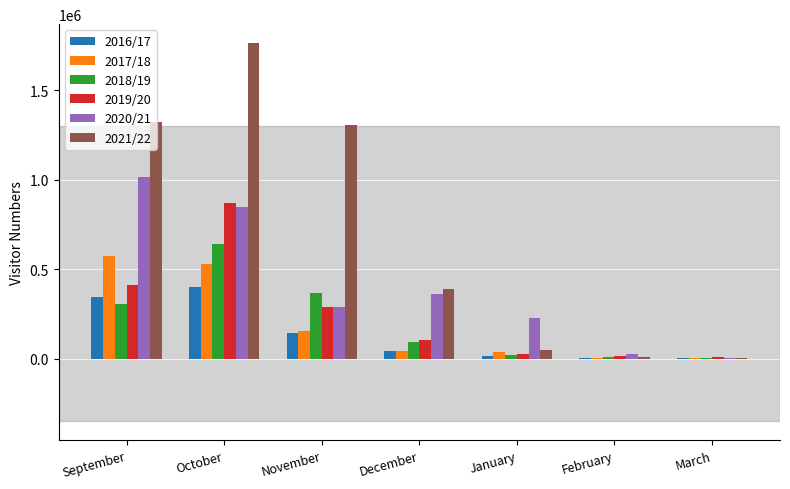

The value of 2020/21 at December is 362908. True or false?

True